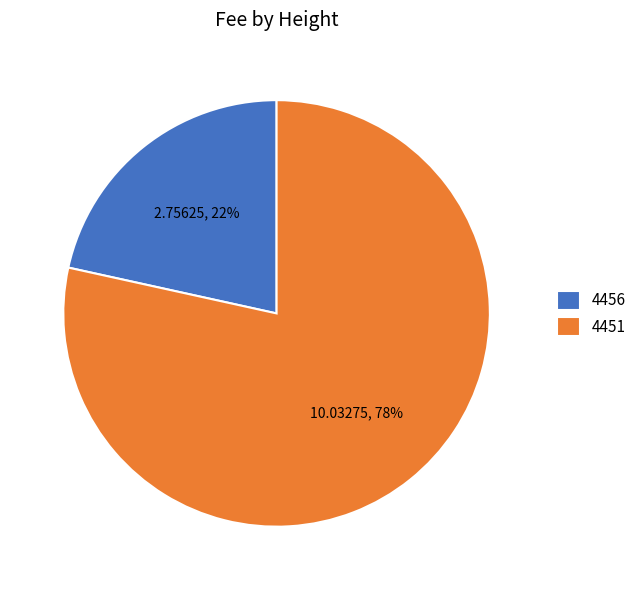

To the nearest percent, what is the average slice percentage?

50%